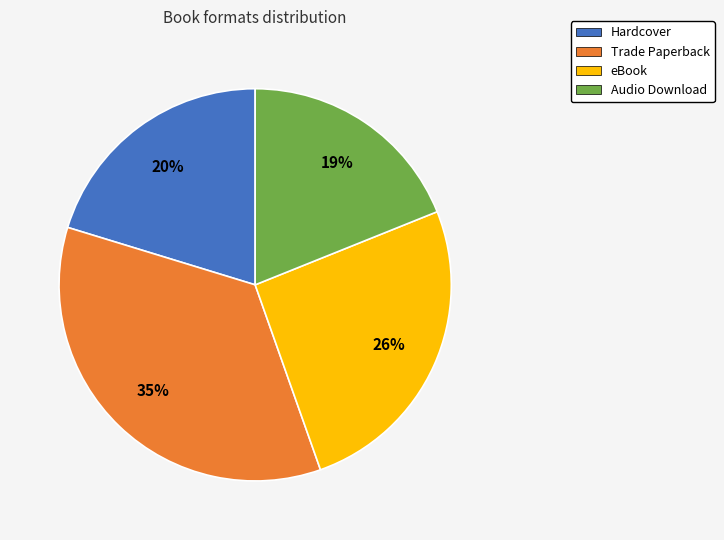

To the nearest percent, what is the combined percentage of Audio Download and Trade Paperback?

54%